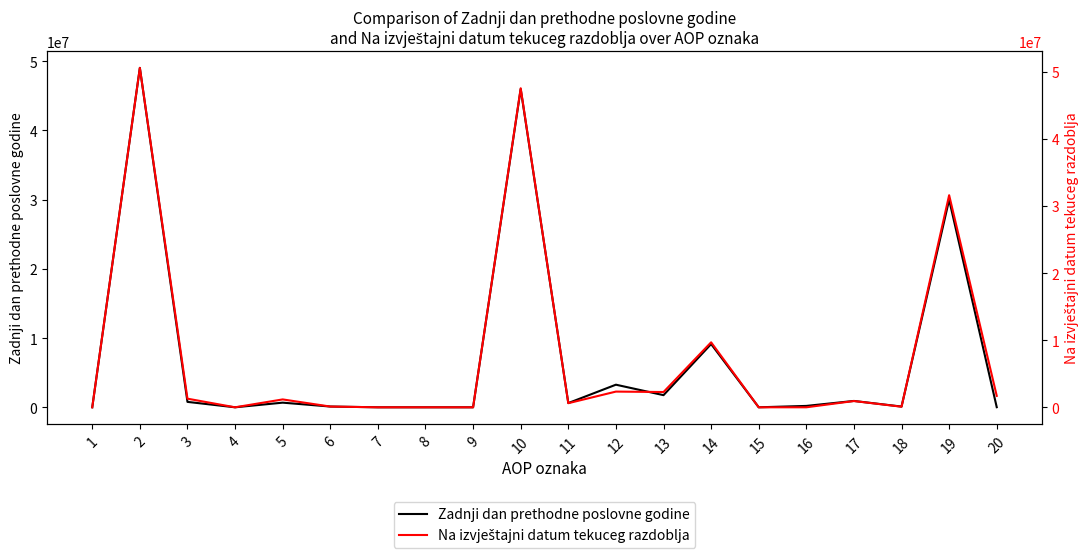

Where is Na izvještajni datum tekuceg razdoblja nearest to the value 25286676?

19